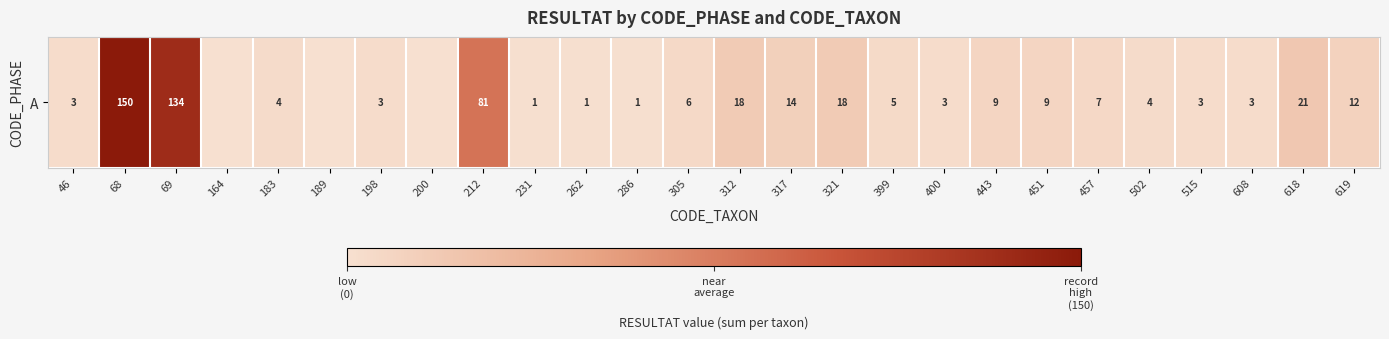

What is the sum of the values at 312 and 164?

18